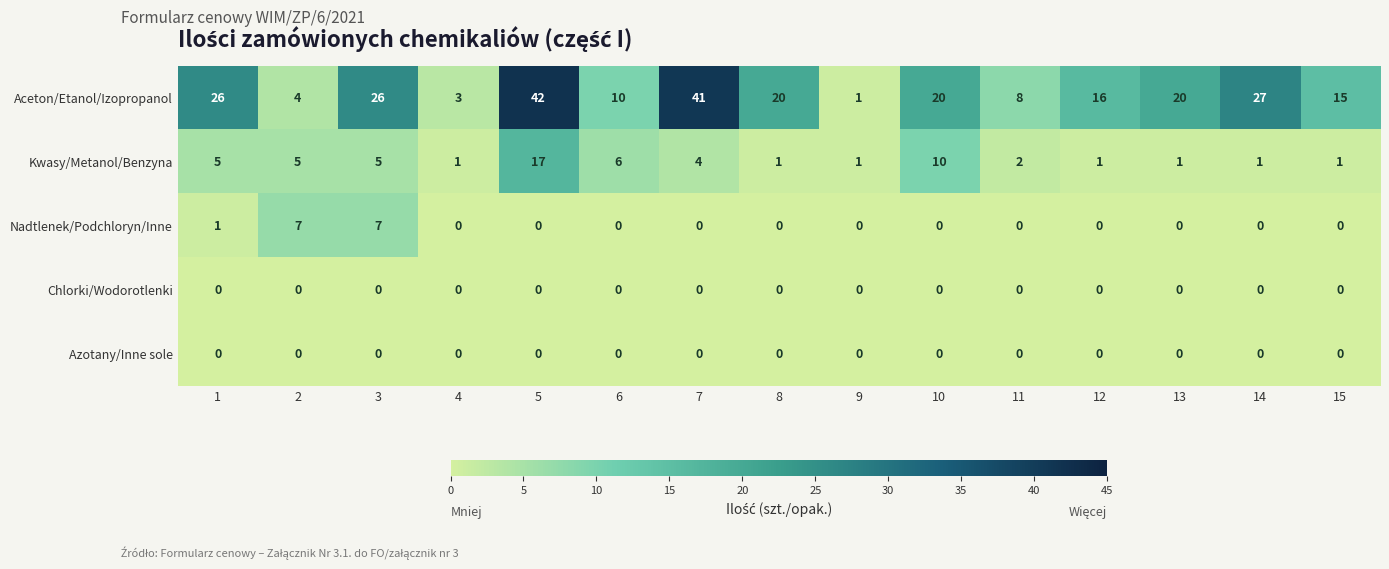

What is the difference between the highest and lowest values at 1?

26